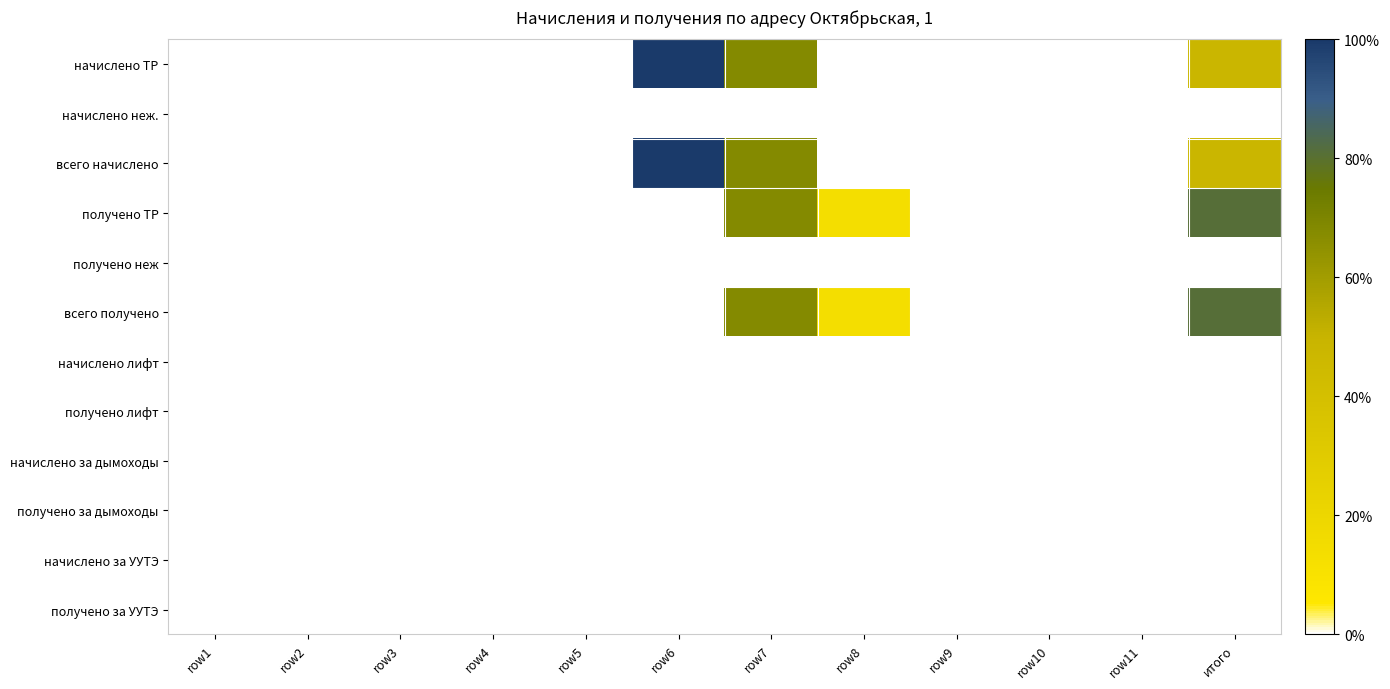

Reading left to right, what are all the values shown in this chart?

начислено ТР: row1=0.0	row2=0.0	row3=0.0	row4=0.0	row5=0.0	row6=1.0	row7=0.7	row8=0.0	row9=0.0	row10=0.0	row11=0.0	итого=0.5
начислено неж.: row1=0.0	row2=0.0	row3=0.0	row4=0.0	row5=0.0	row6=0.0	row7=0.0	row8=0.0	row9=0.0	row10=0.0	row11=0.0	итого=0.0
всего начислено: row1=0.0	row2=0.0	row3=0.0	row4=0.0	row5=0.0	row6=1.0	row7=0.7	row8=0.0	row9=0.0	row10=0.0	row11=0.0	итого=0.5
получено ТР: row1=0.0	row2=0.0	row3=0.0	row4=0.0	row5=0.0	row6=0.0	row7=0.7	row8=0.1	row9=0.0	row10=0.0	row11=0.0	итого=0.8
получено неж: row1=0.0	row2=0.0	row3=0.0	row4=0.0	row5=0.0	row6=0.0	row7=0.0	row8=0.0	row9=0.0	row10=0.0	row11=0.0	итого=0.0
всего получено: row1=0.0	row2=0.0	row3=0.0	row4=0.0	row5=0.0	row6=0.0	row7=0.7	row8=0.1	row9=0.0	row10=0.0	row11=0.0	итого=0.8
начислено лифт: row1=0.0	row2=0.0	row3=0.0	row4=0.0	row5=0.0	row6=0.0	row7=0.0	row8=0.0	row9=0.0	row10=0.0	row11=0.0	итого=0.0
получено лифт: row1=0.0	row2=0.0	row3=0.0	row4=0.0	row5=0.0	row6=0.0	row7=0.0	row8=0.0	row9=0.0	row10=0.0	row11=0.0	итого=0.0
начислено за дымоходы: row1=0.0	row2=0.0	row3=0.0	row4=0.0	row5=0.0	row6=0.0	row7=0.0	row8=0.0	row9=0.0	row10=0.0	row11=0.0	итого=0.0
получено за дымоходы: row1=0.0	row2=0.0	row3=0.0	row4=0.0	row5=0.0	row6=0.0	row7=0.0	row8=0.0	row9=0.0	row10=0.0	row11=0.0	итого=0.0
начислено за УУТЭ: row1=0.0	row2=0.0	row3=0.0	row4=0.0	row5=0.0	row6=0.0	row7=0.0	row8=0.0	row9=0.0	row10=0.0	row11=0.0	итого=0.0
получено за УУТЭ: row1=0.0	row2=0.0	row3=0.0	row4=0.0	row5=0.0	row6=0.0	row7=0.0	row8=0.0	row9=0.0	row10=0.0	row11=0.0	итого=0.0